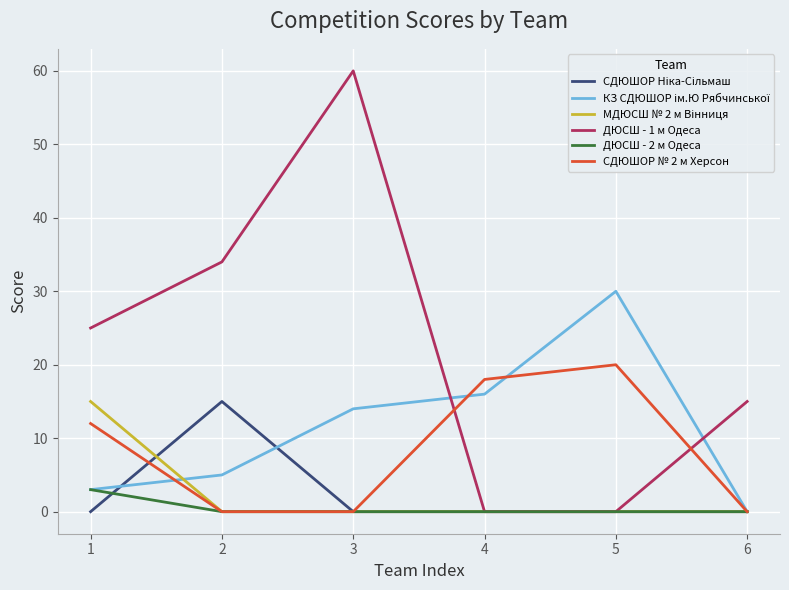

The ДЮСШ - 2 м Одеса series shows 2 at 5. True or false?

False